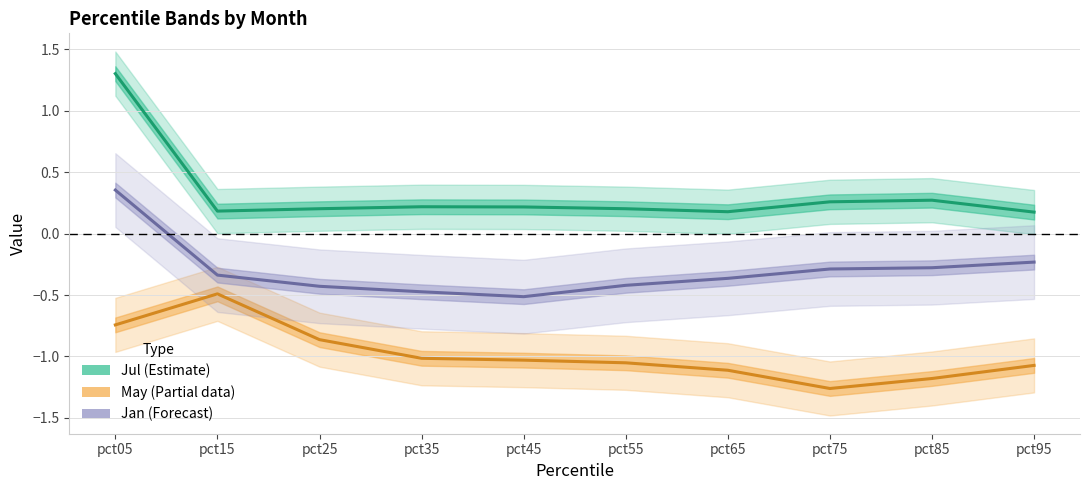

Is this an area chart (filled region under the line)?

No